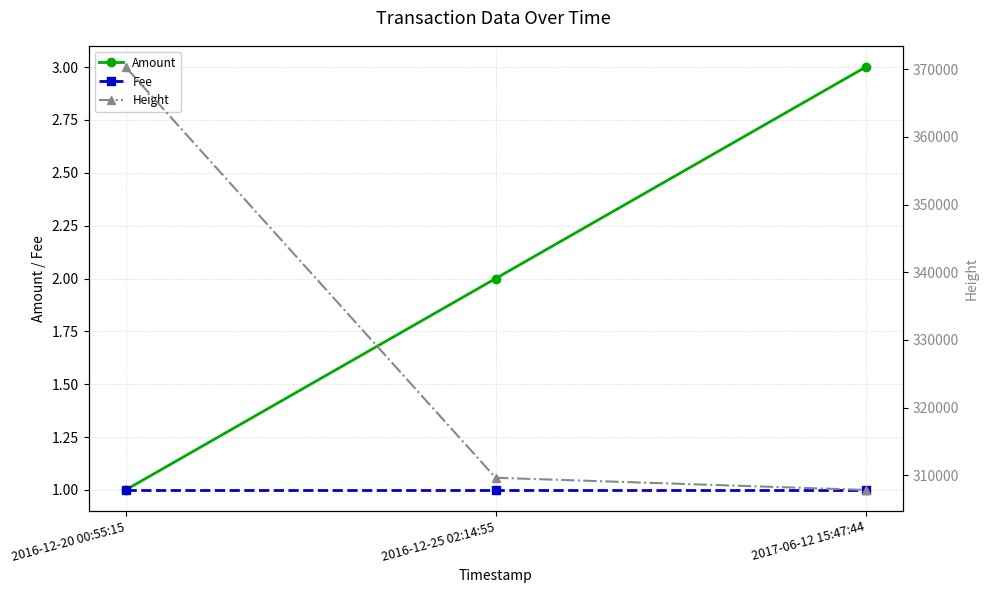

What is the label of the 3rd point from the right?

2016-12-20 00:55:15